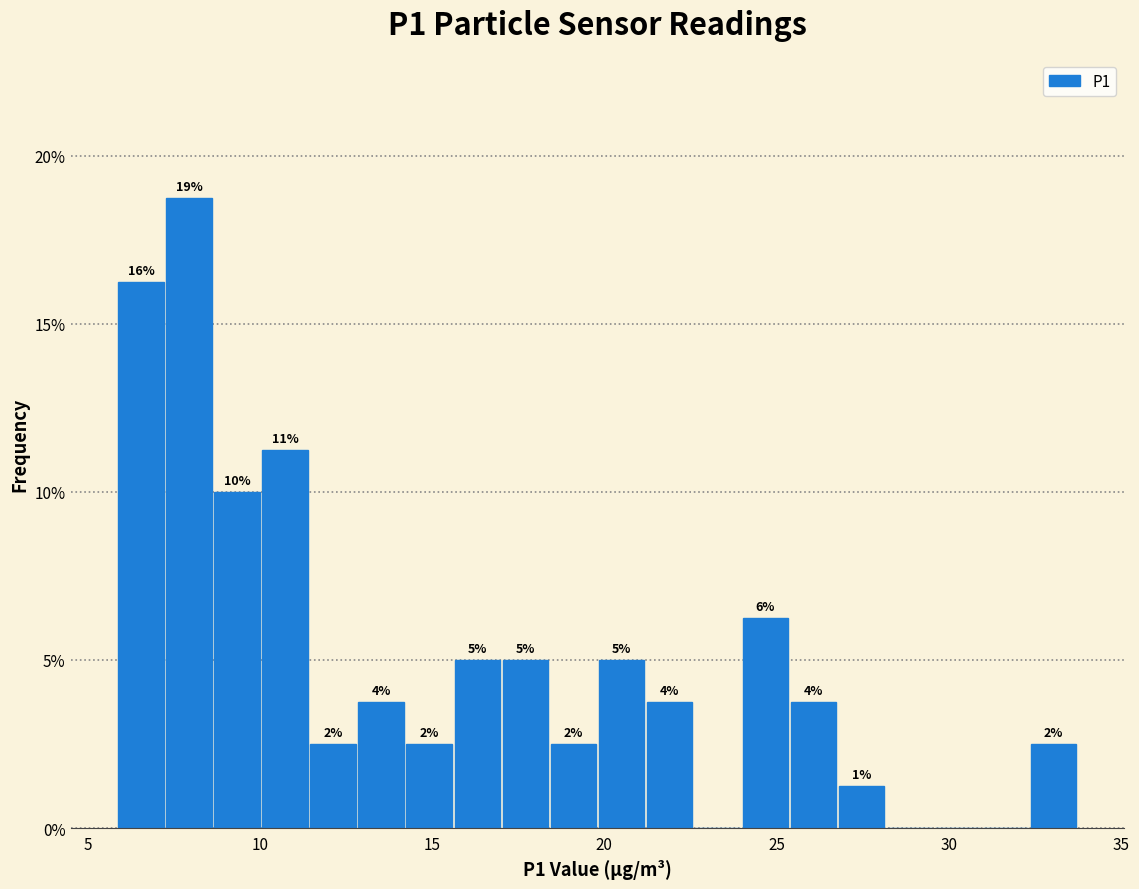

Read against the x-axis, roughly where is the centre of the tallest bar?

8.0